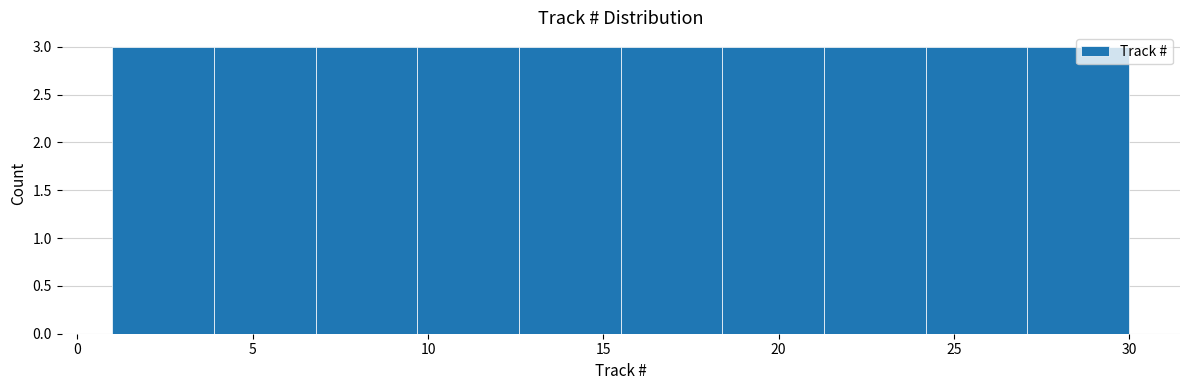

Reading left to right, transcribe this chart: for each bar, give the range it covers on the x-axis and its height. Neither the bar edges nor the heights are printed on the chart, so give them approximately, as read against the axes.

1.0 to 3.9: 3
3.9 to 6.8: 3
6.8 to 9.7: 3
9.7 to 12.6: 3
12.6 to 15.5: 3
15.5 to 18.4: 3
18.4 to 21.3: 3
21.3 to 24.2: 3
24.2 to 27.1: 3
27.1 to 30.0: 3